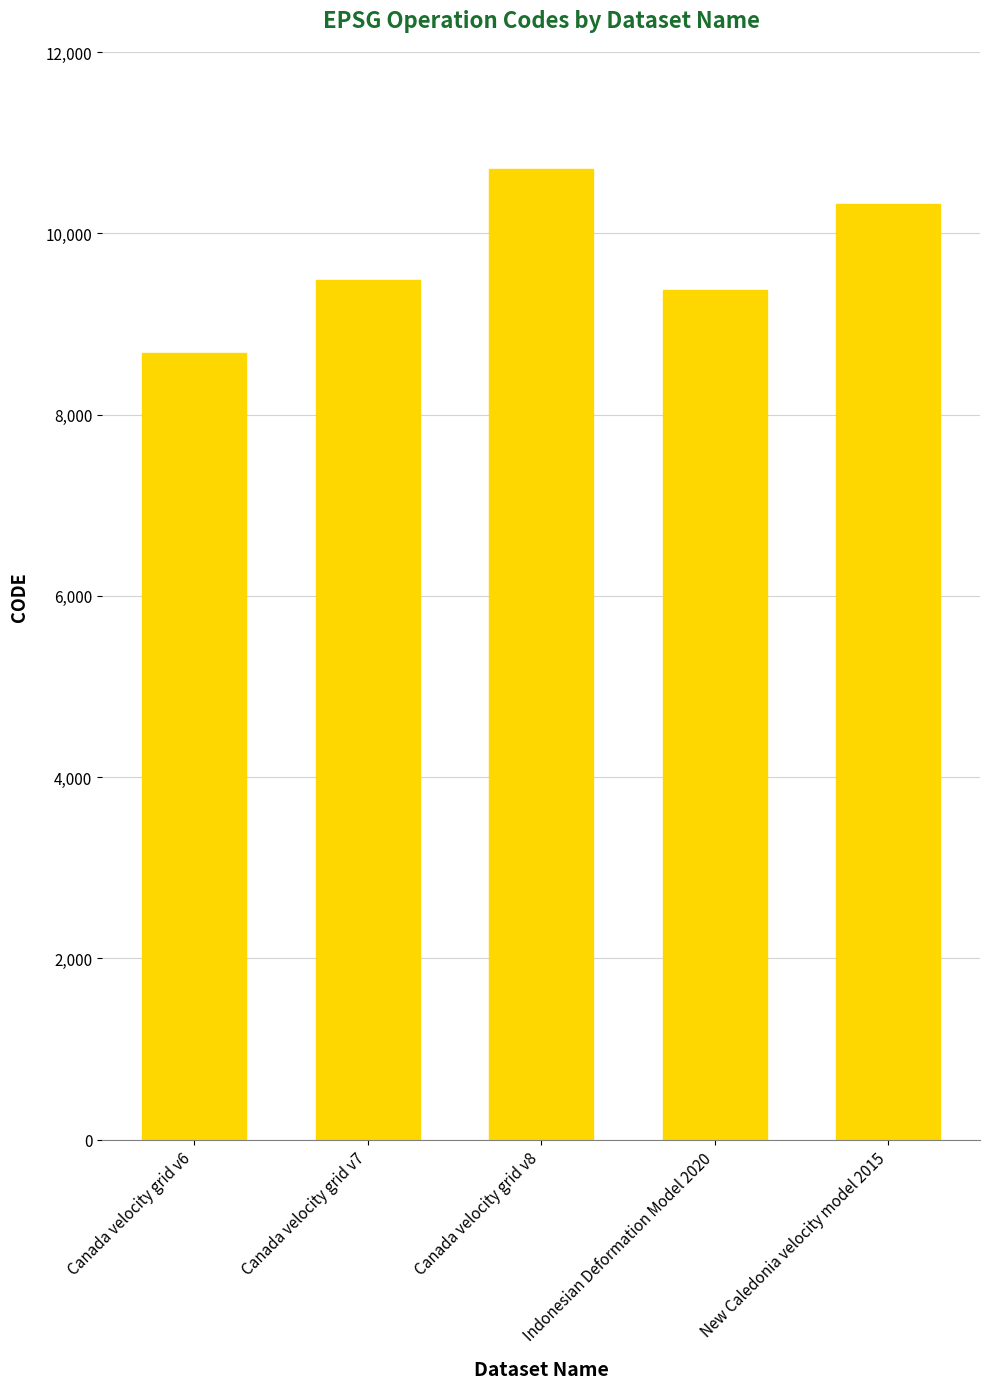

Does the chart contain stacked bars?

No